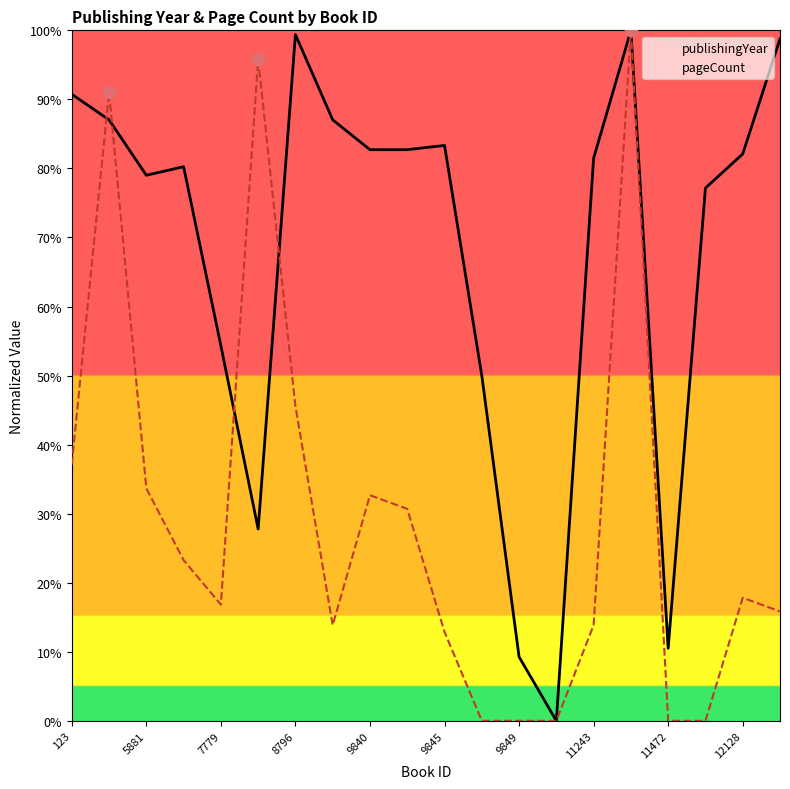

Which series has the largest total across all categories?

publishingYear